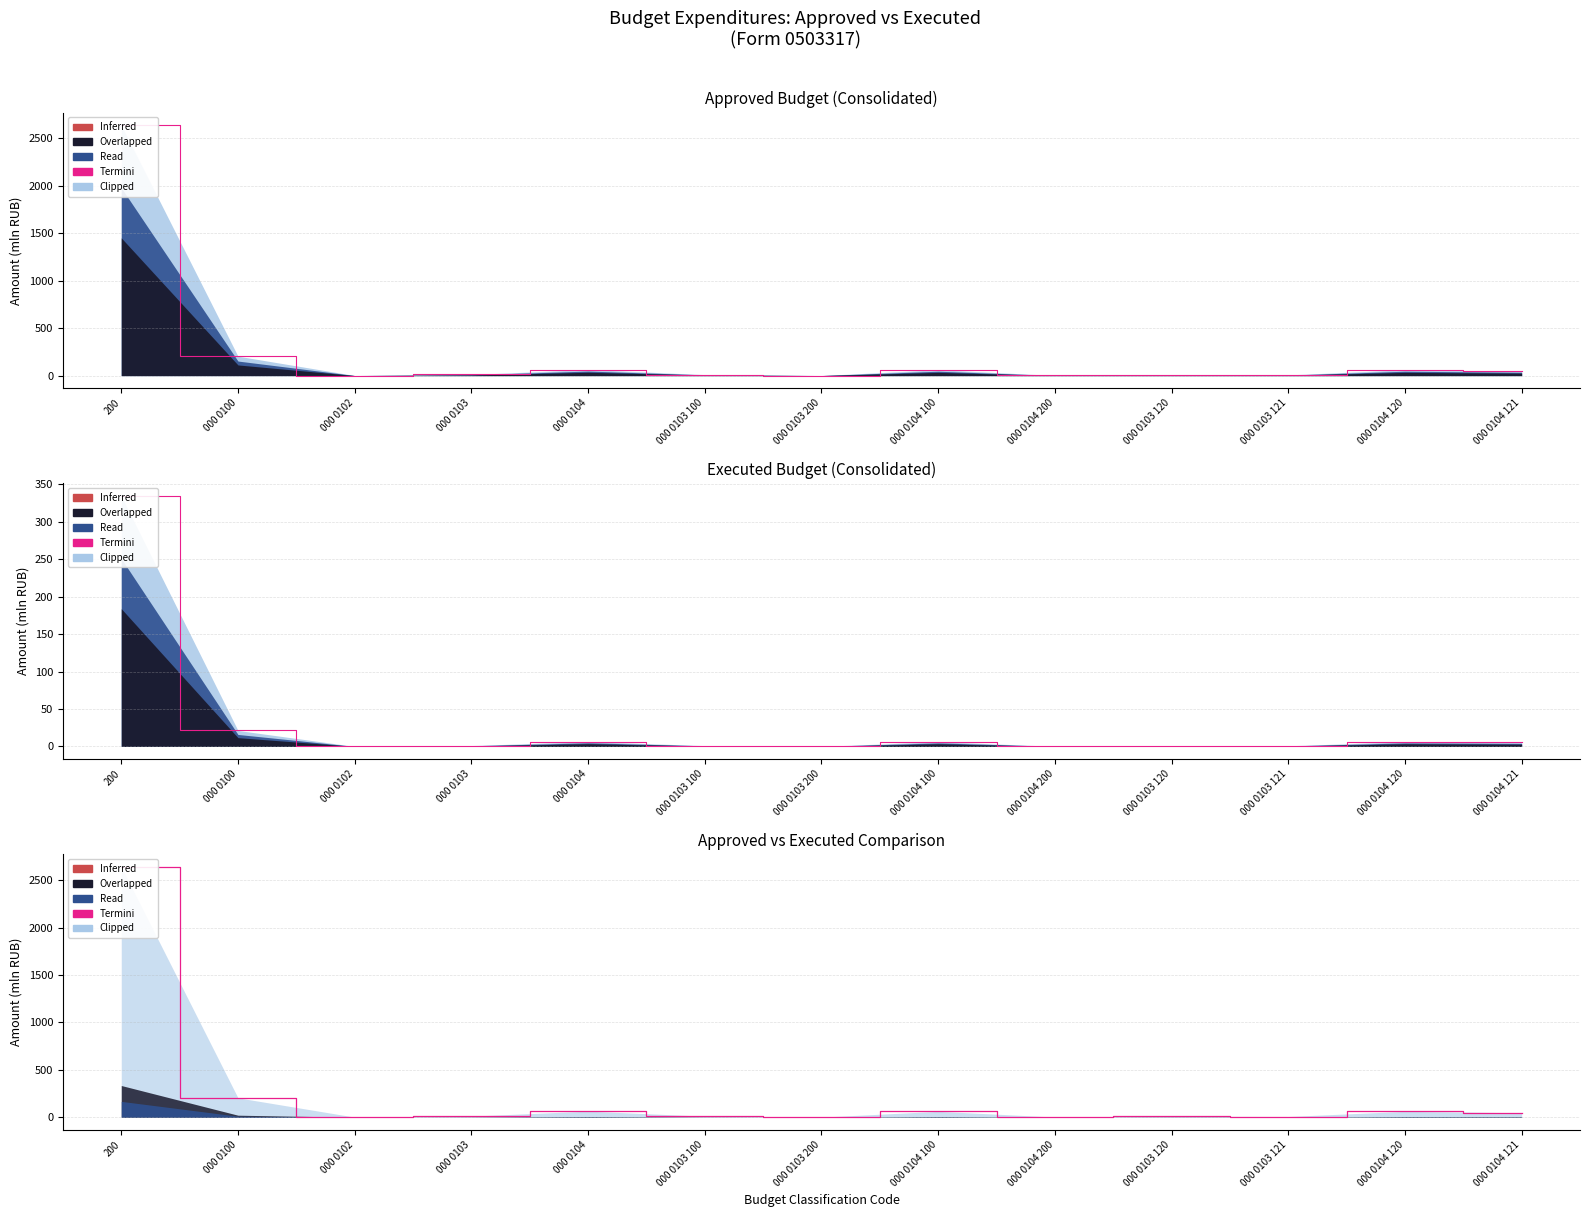

How many points are lower than both their immediate neighbors (excluding endpoints)?

4